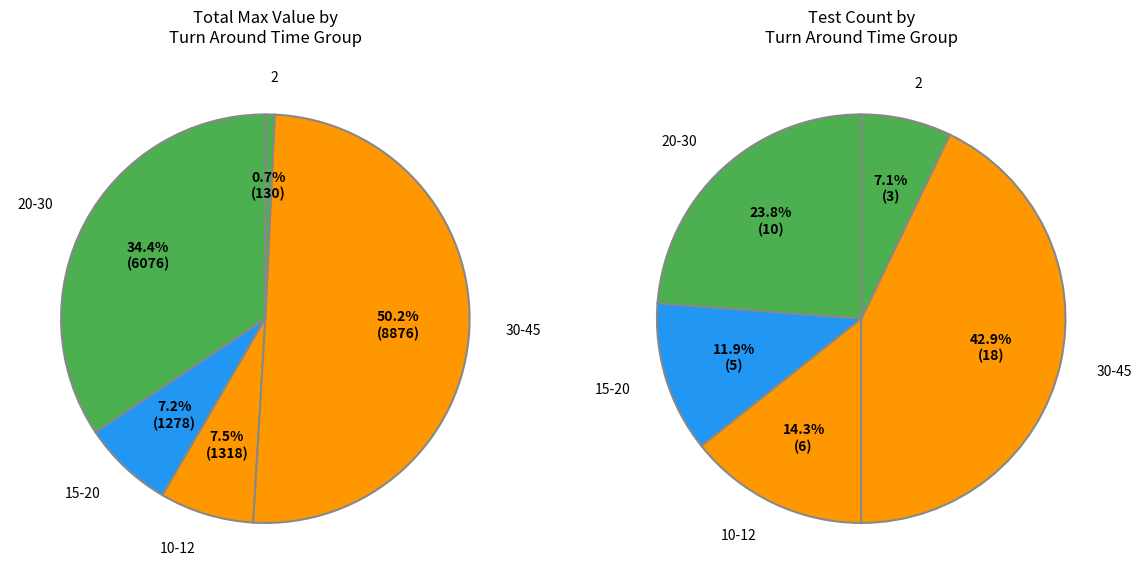

How many slices are in this pie chart?

5